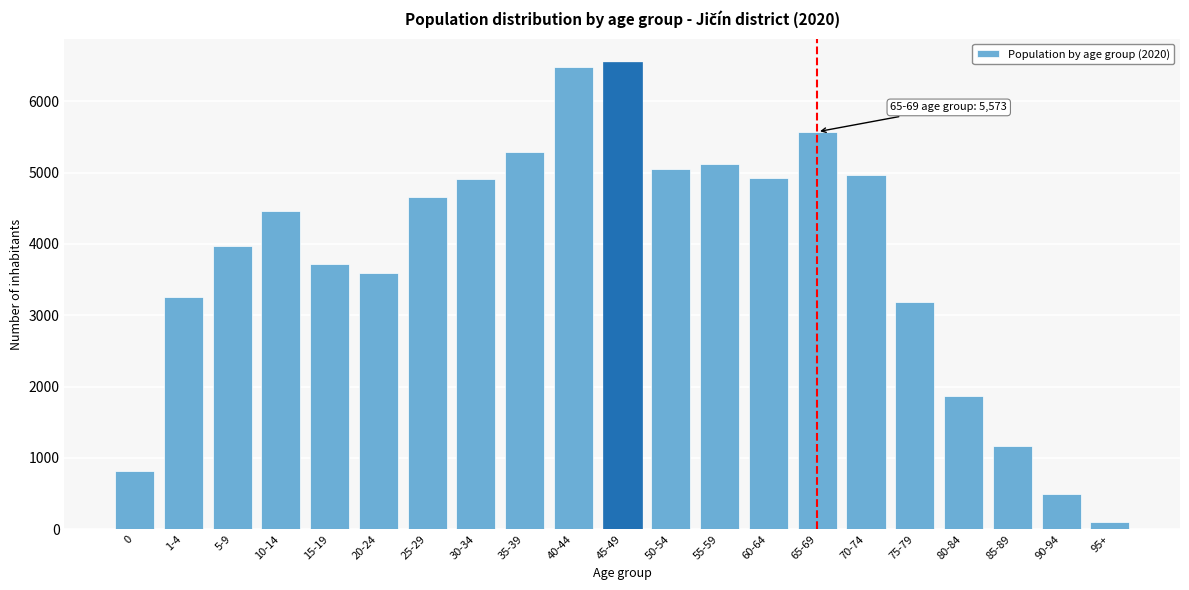

Which has a higher value, 10-14 or 65-69?

65-69